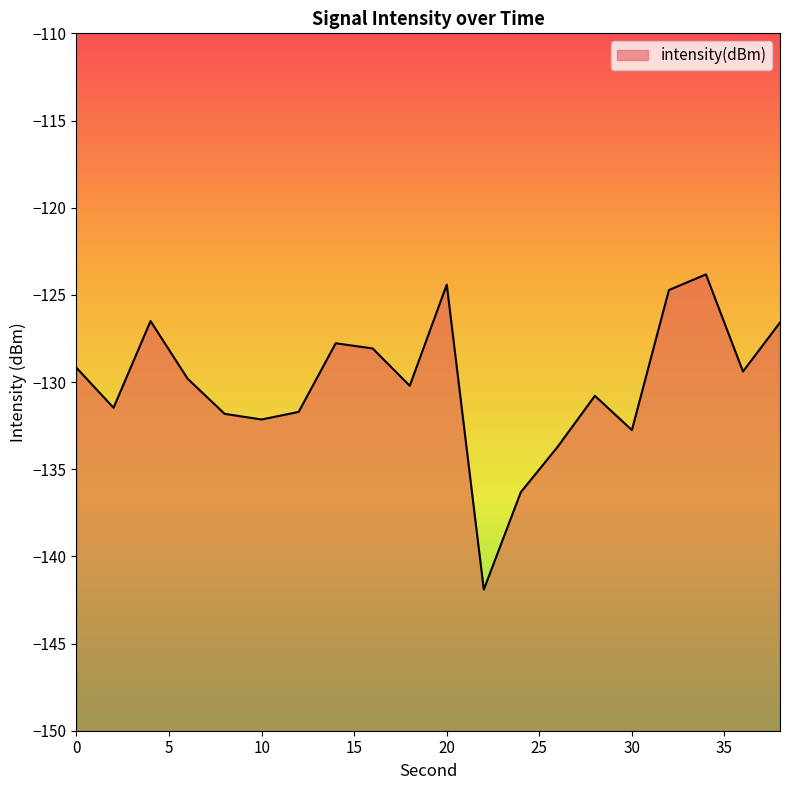

Rank the categories by value from lowest to highest.

22, 24, 26, 30, 10, 8, 12, 2, 28, 18, 6, 36, 0, 16, 14, 38, 4, 32, 20, 34